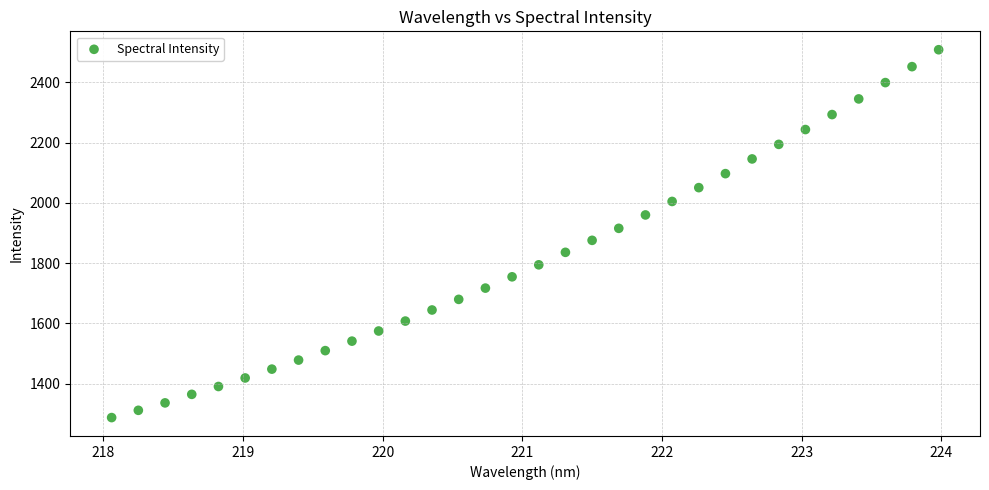

What is the range of Y values (max minus min)?

1219.7